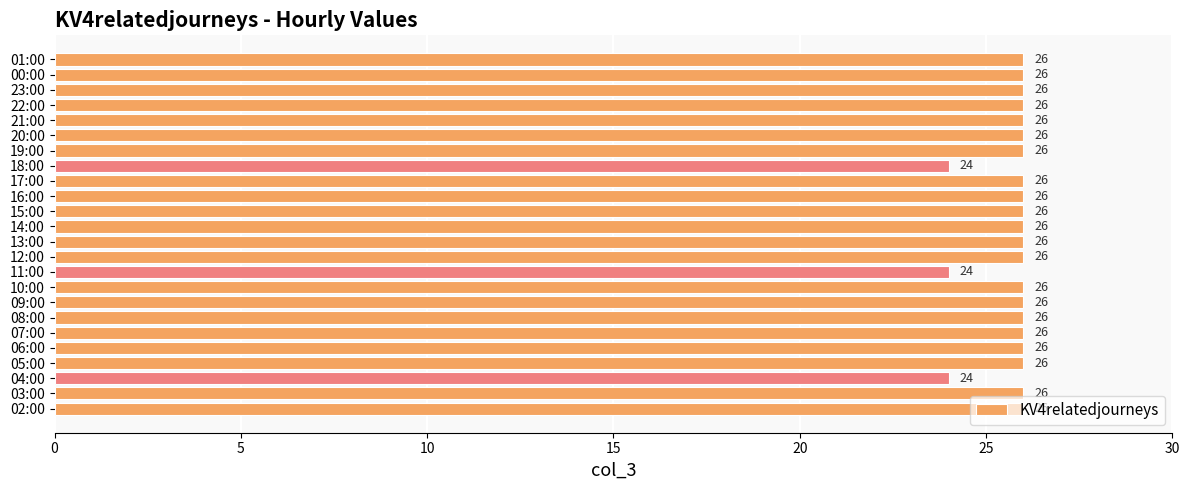

What is the greatest value displayed?

26